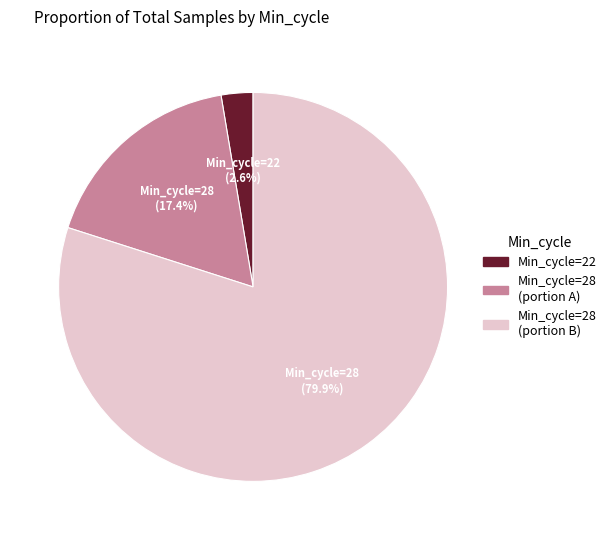

Is there a majority slice in this chart?

Yes